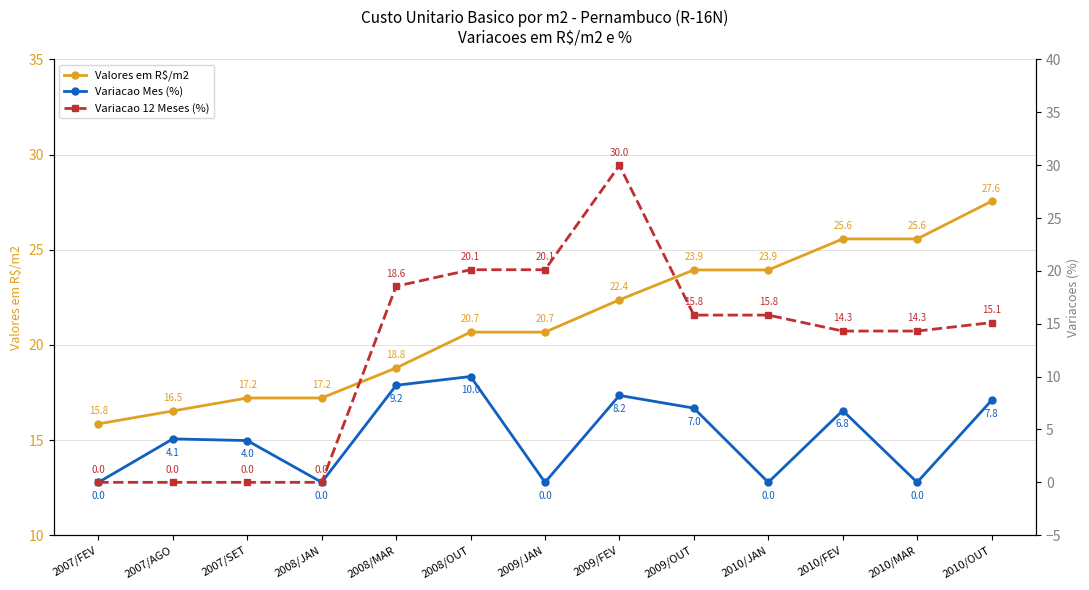

How many times do Variacao 12 Meses (%) and Valores em R$/m2 cross each other?

2